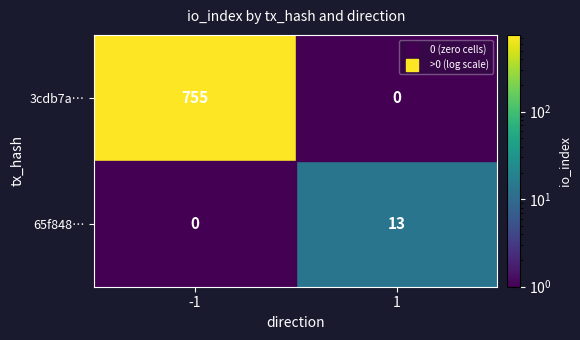

What is the total value across all series at 1?

13